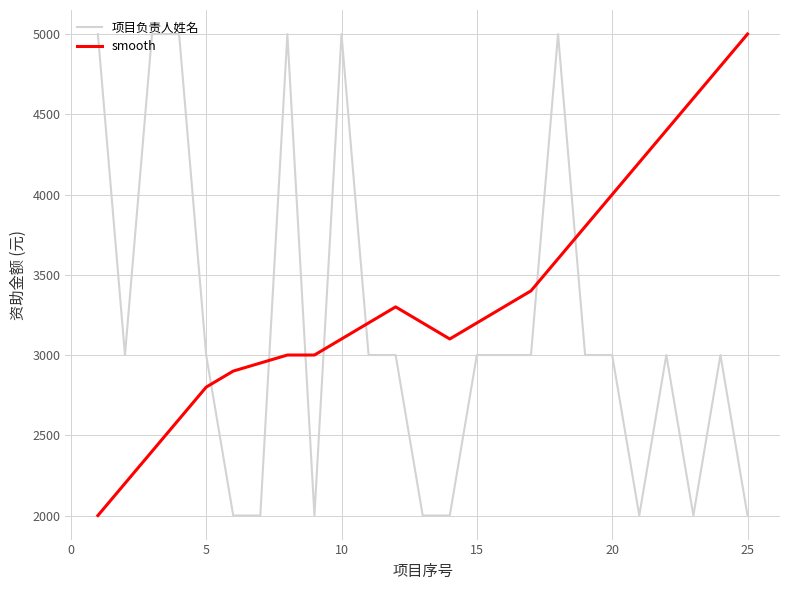

How many lines are shown in the chart?

2